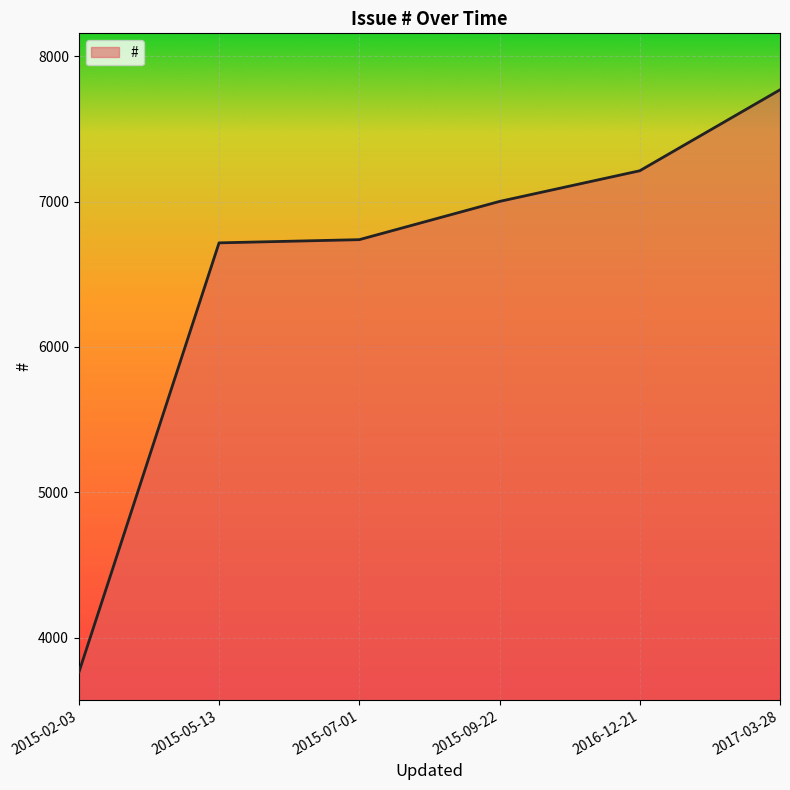

How many values are below 7001?

3